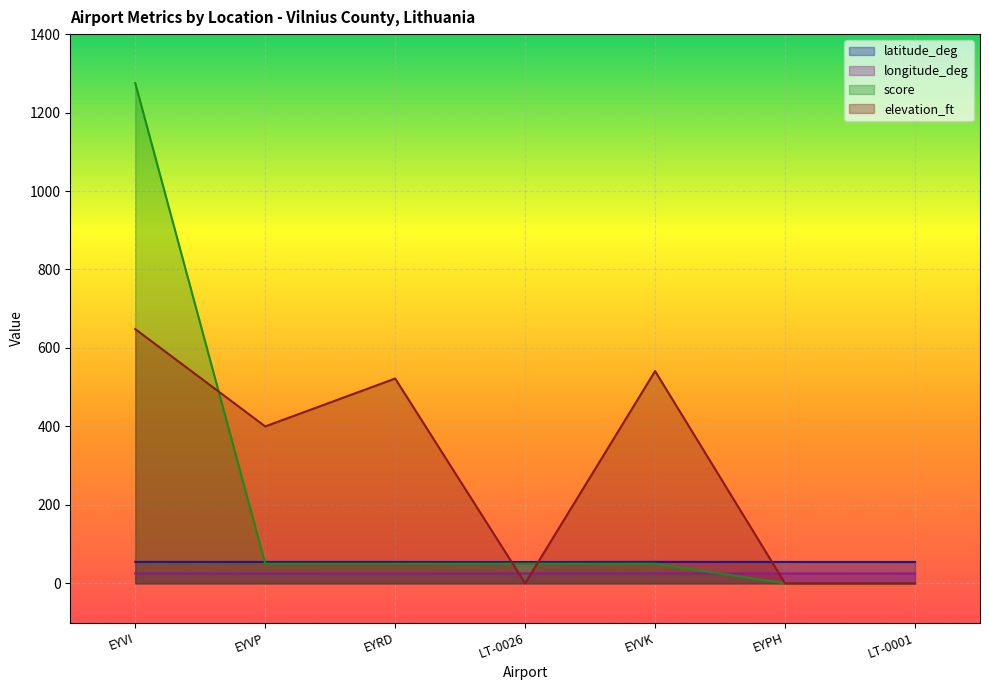

True or false: score and longitude_deg intersect in this chart.

True